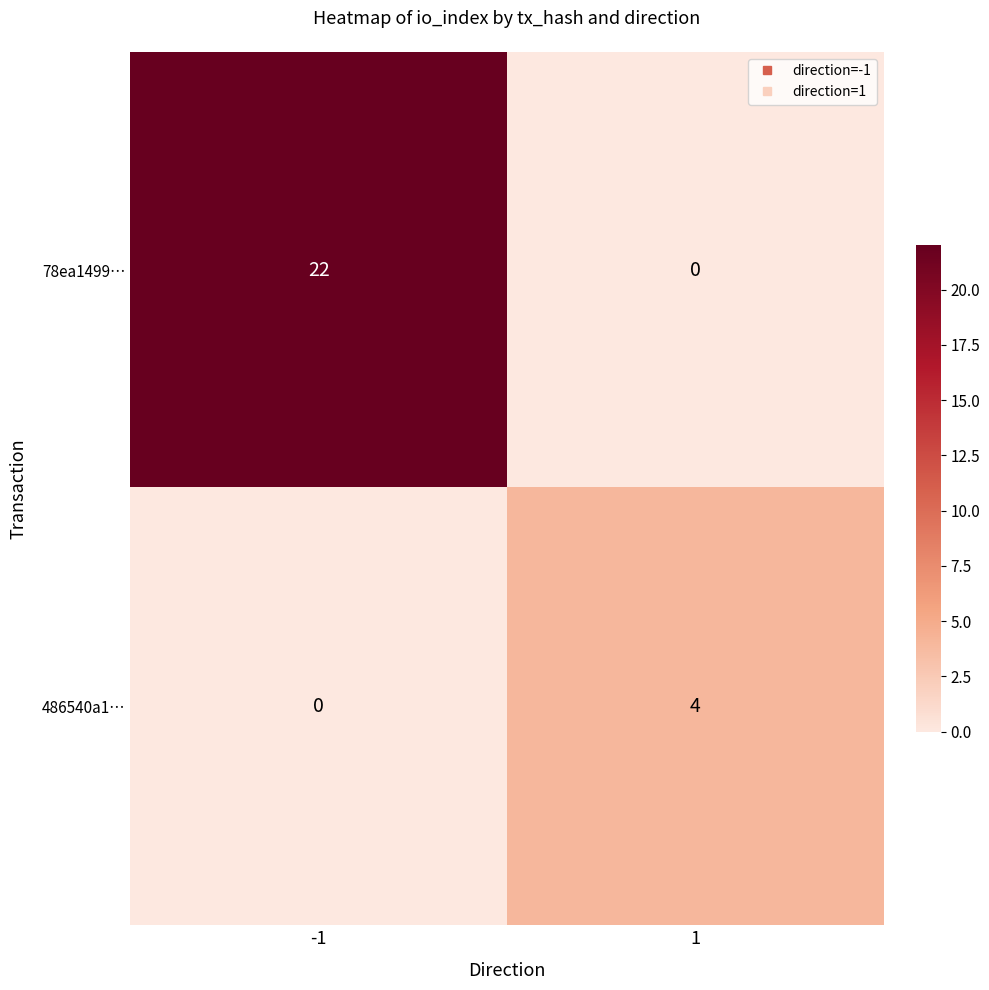

What is the maximum value shown in the chart?

22